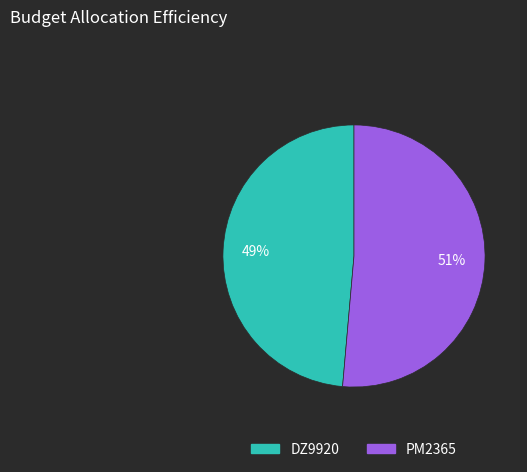

Is the sum of DZ9920 and PM2365 greater than half?

Yes